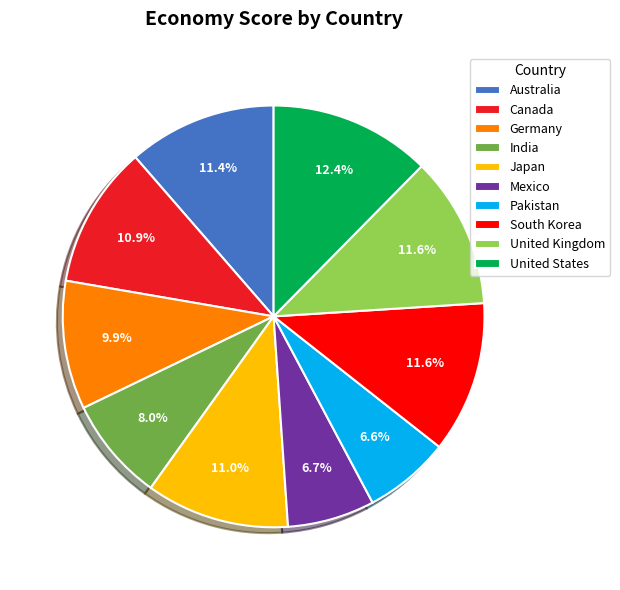

What percentage is NOT represented by Pakistan?

93.4%